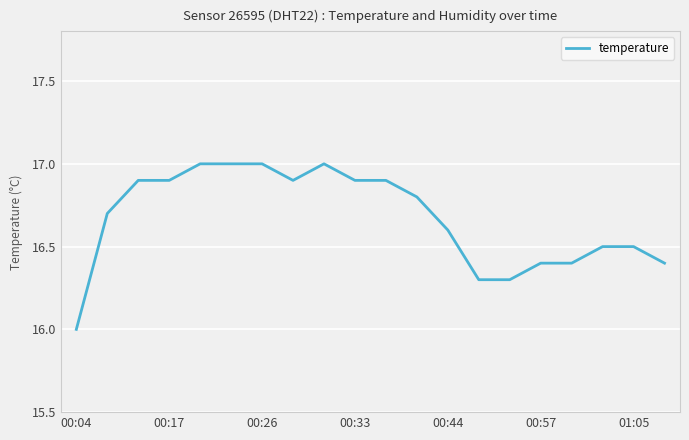

What is the maximum value shown in the chart?

17.0